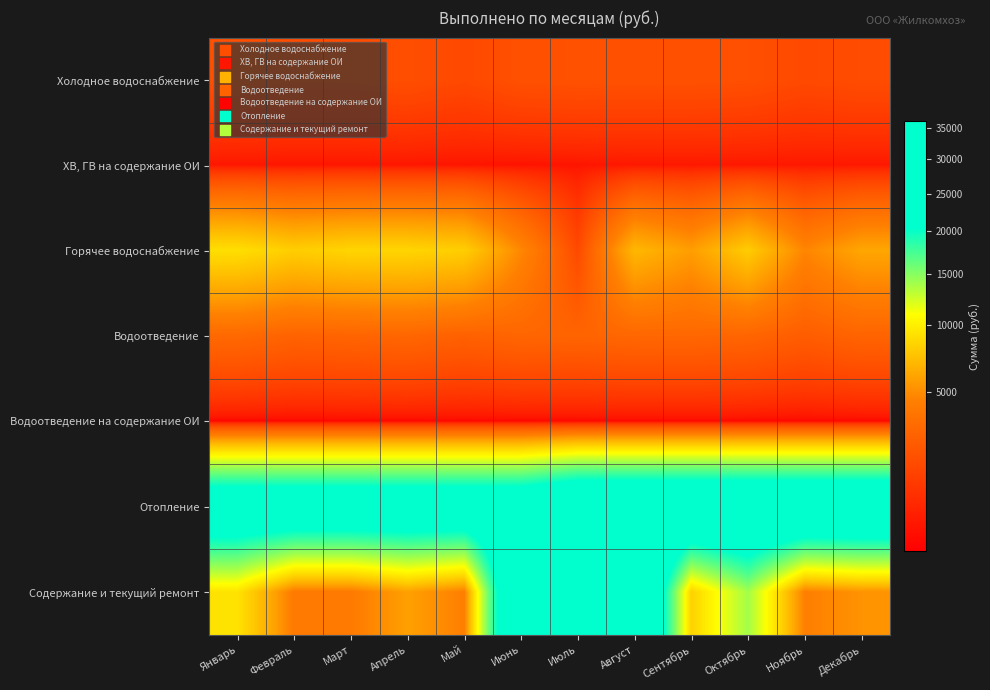

Which category has the lowest value across all series?

Январь